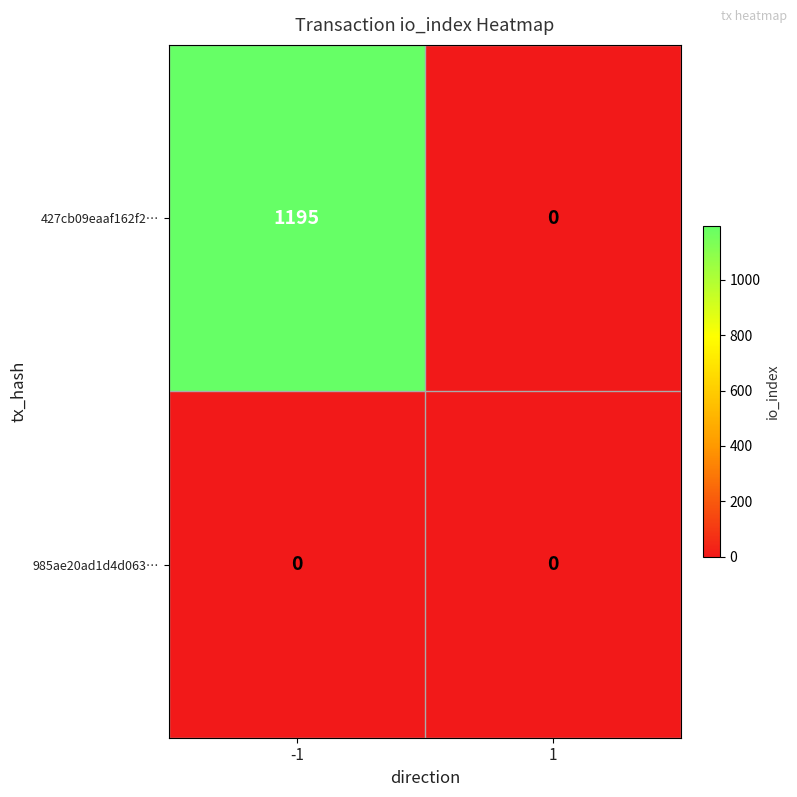

Rank the series by their maximum value, from highest to lowest.

427cb09eaaf162f2…, 985ae20ad1d4d063…